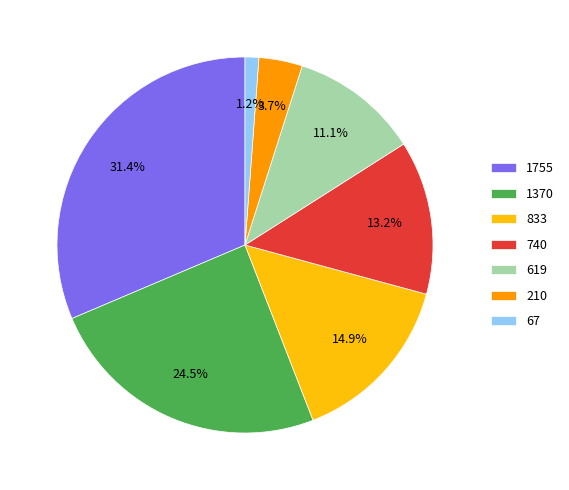

The 67 slice represents 1% of the pie. True or false?

True